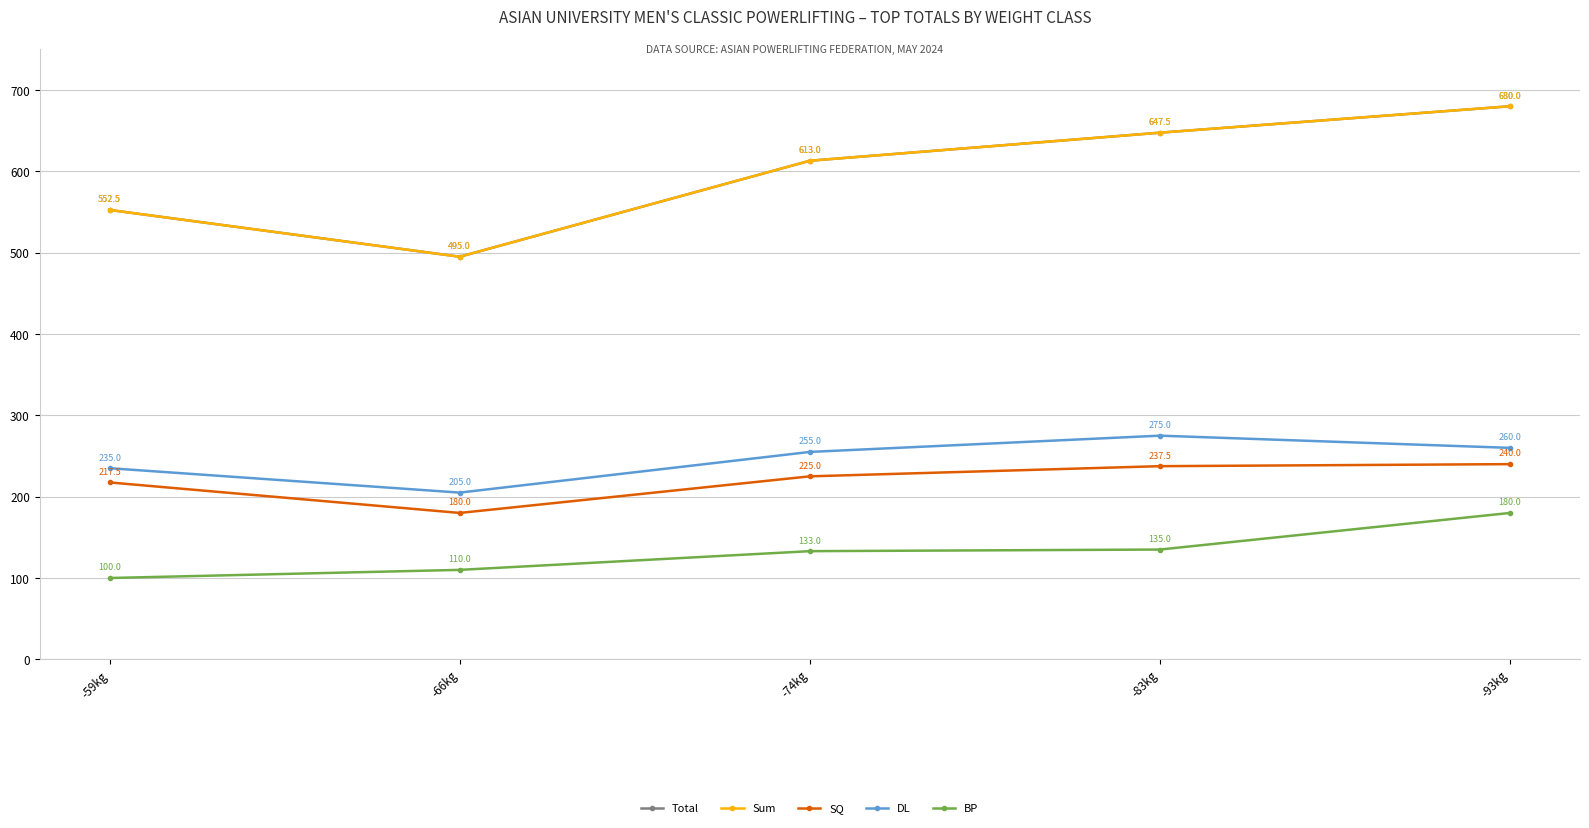

What are all the series names shown in the legend?

Total, Sum, SQ, DL, BP